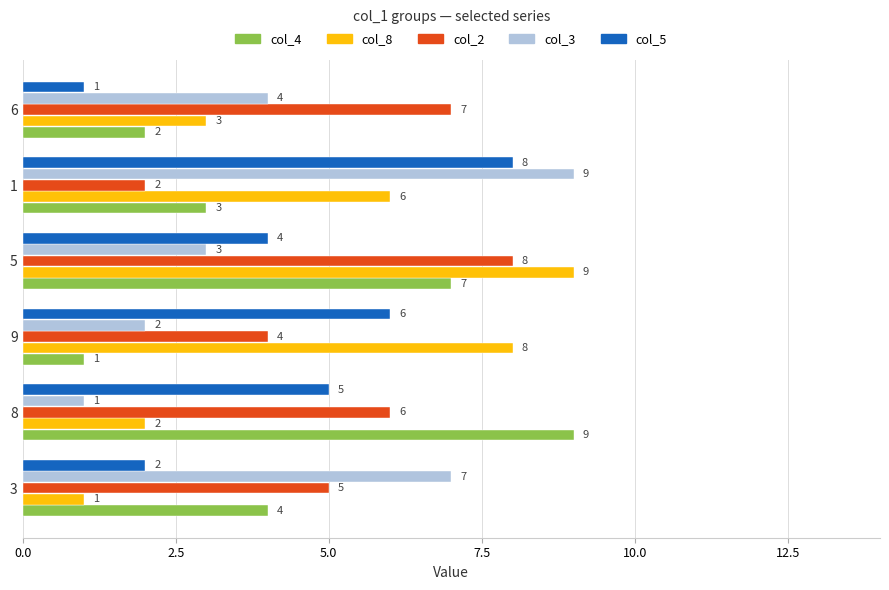

True or false: col_3 has a value of 3 at 5.

True